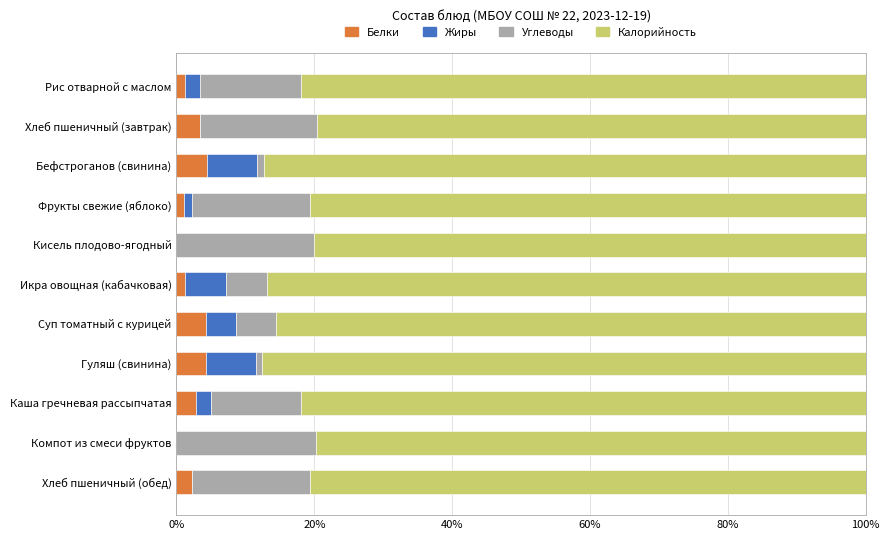

The value of Белки at Суп томатный с курицей is 4.3. True or false?

True